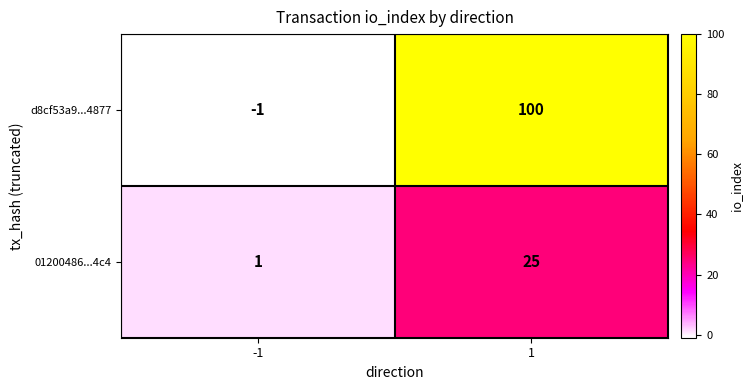

At which category is the sum across all series the highest?

1